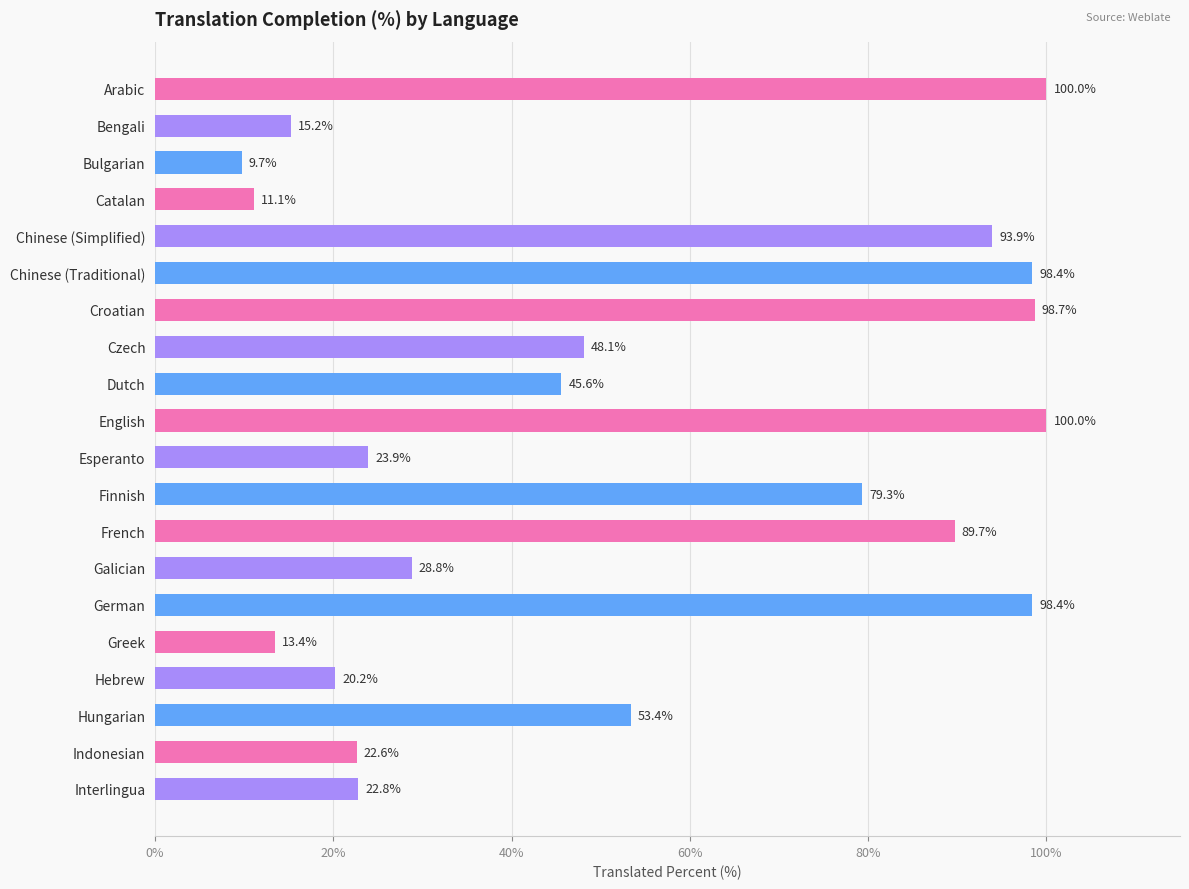

Count the number of values greater than 48.

10